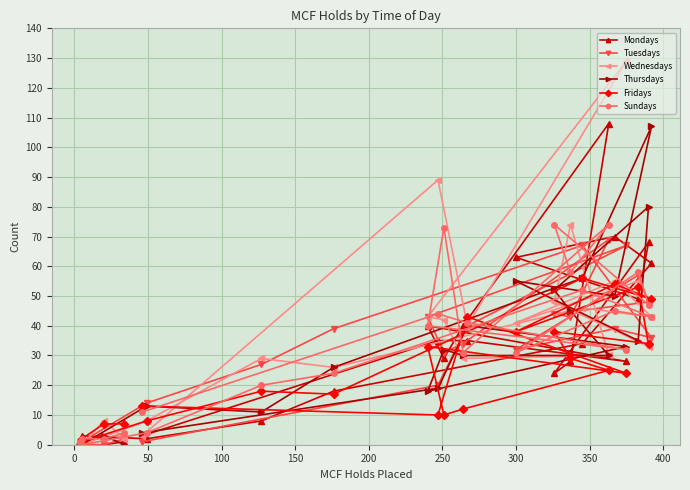

What is the highest value of the Tuesdays series?

69